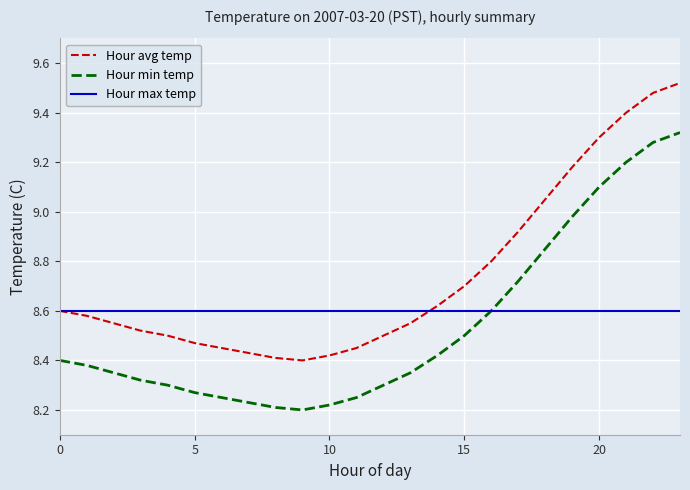

True or false: Hour avg temp and Hour min temp intersect in this chart.

False